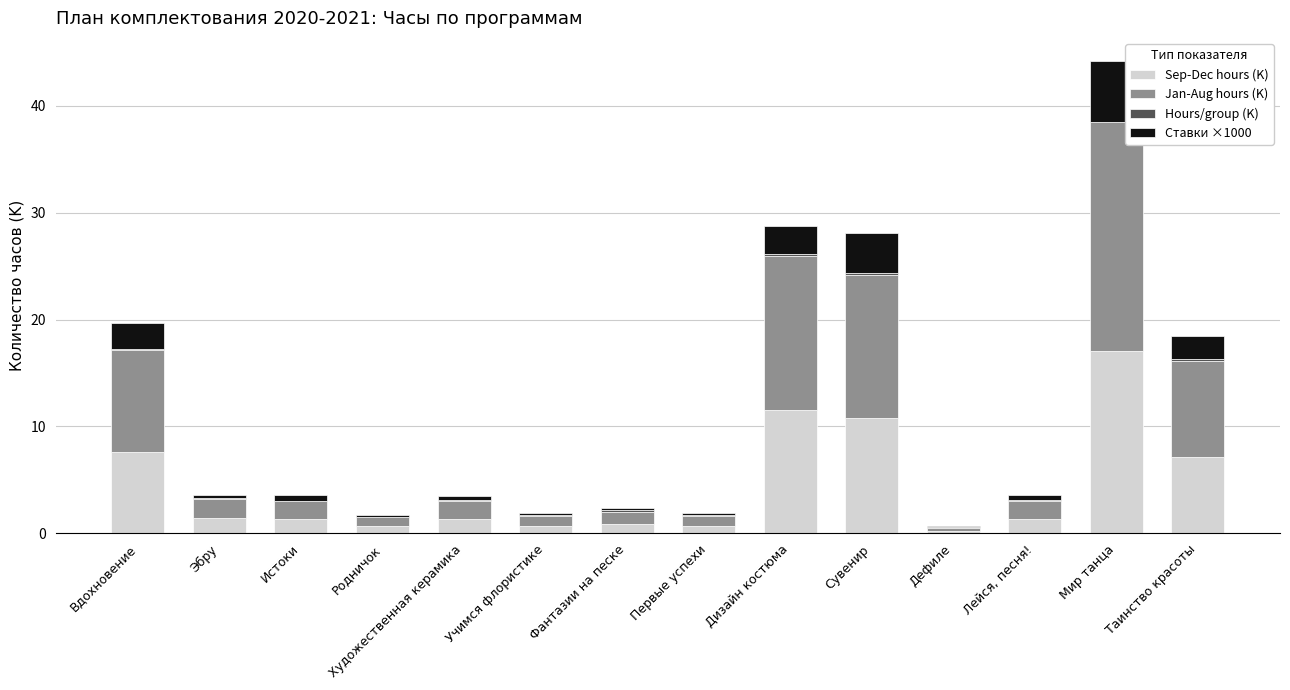

How many series are shown in this chart?

4